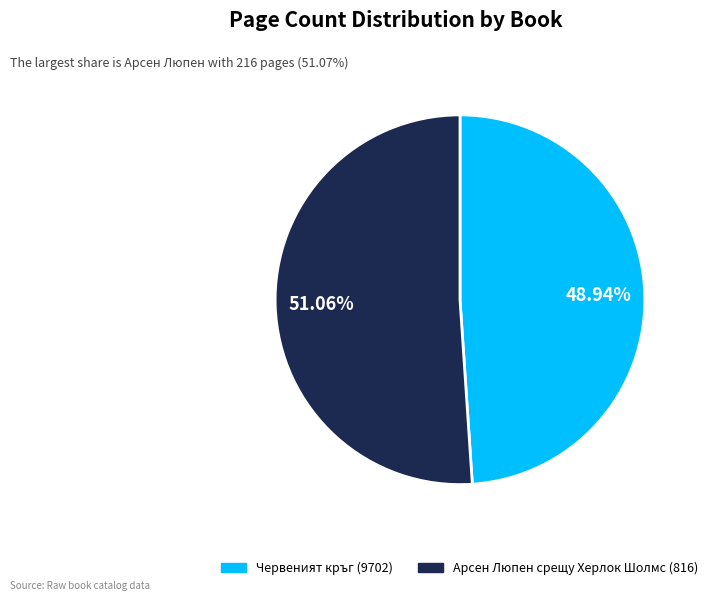

To the nearest percent, what portion does Червеният кръг (9702) represent?

49%